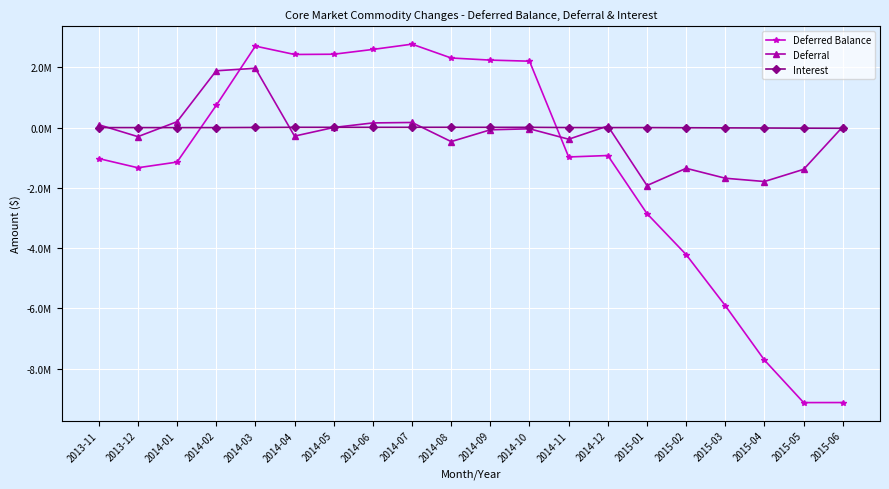

How many negative values does the Deferred Balance series have?

11